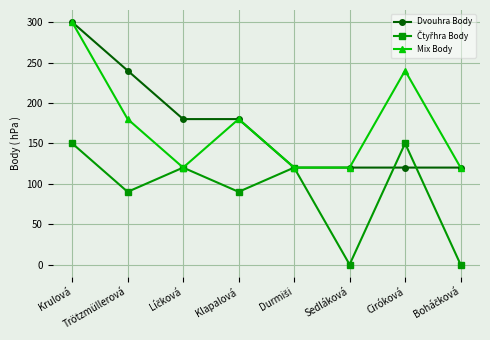

The Mix Body series shows 82 at Klapalová. True or false?

False